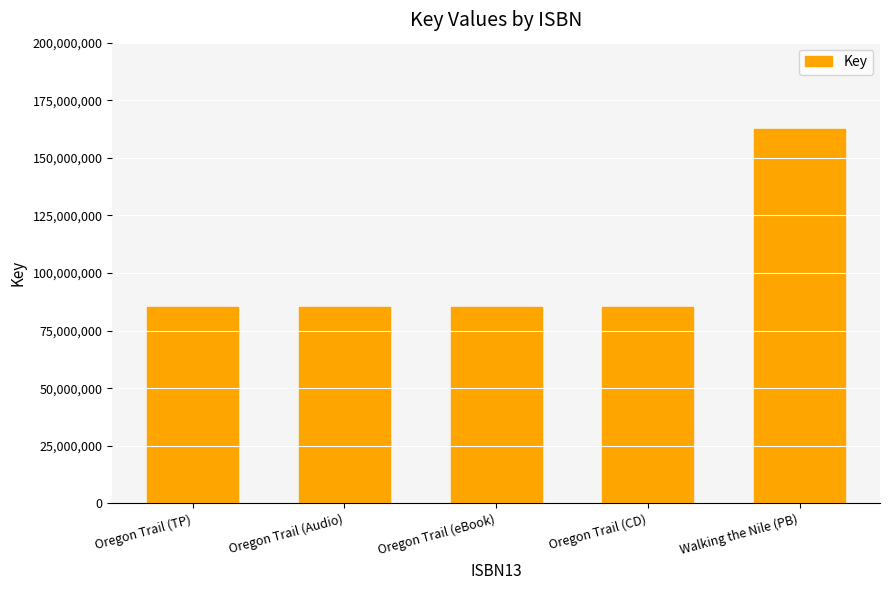

What is the minimum value shown in the chart?

85314726